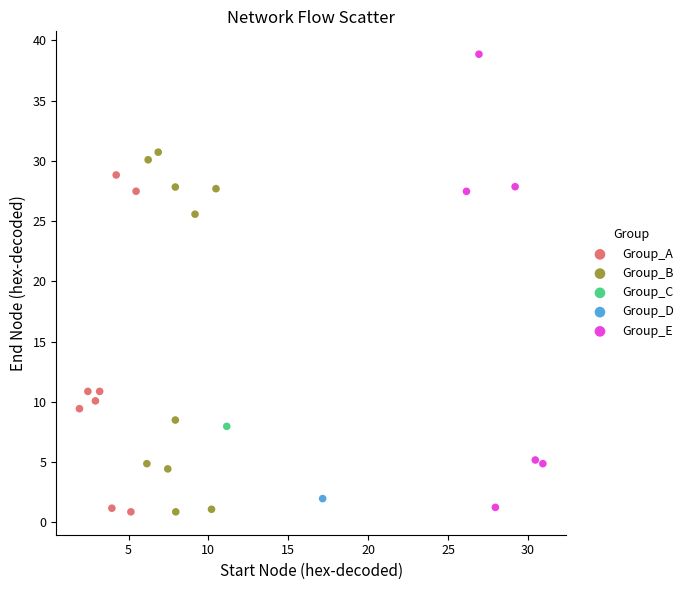

What are all the series names shown in the legend?

Group_A, Group_B, Group_C, Group_D, Group_E